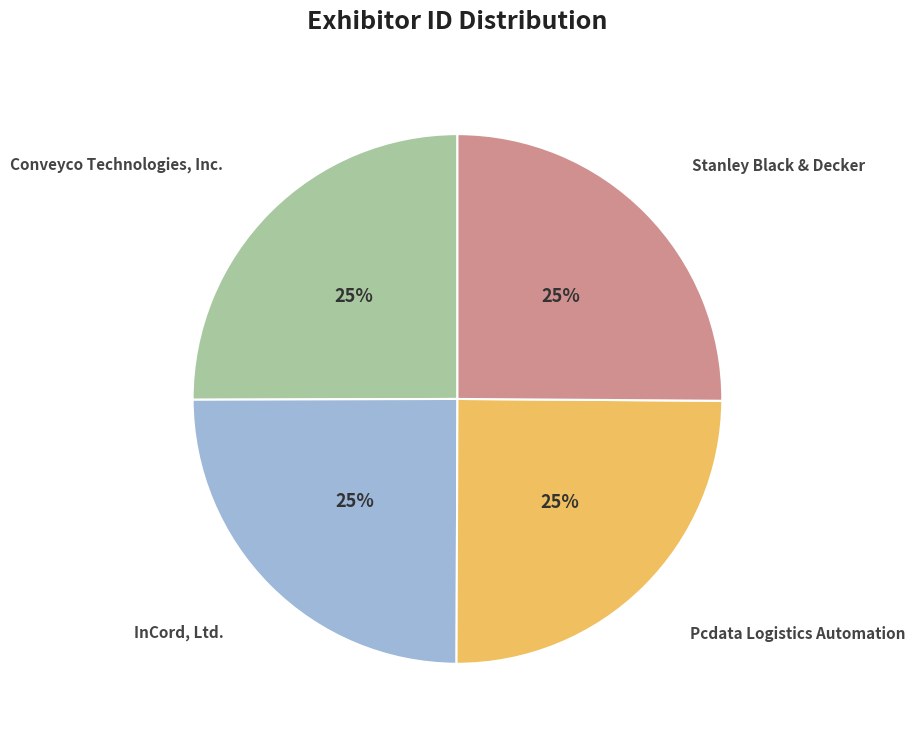

To the nearest percent, what percentage of the pie is Stanley Black & Decker?

25%